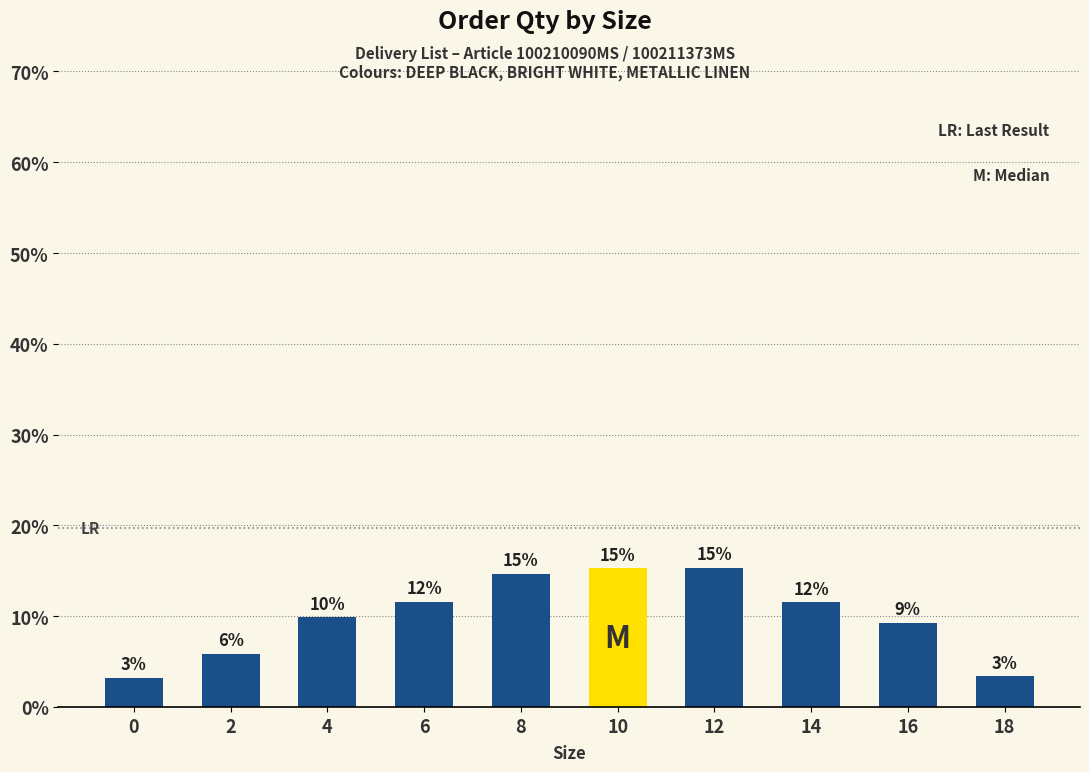

Are the bars horizontal?

No